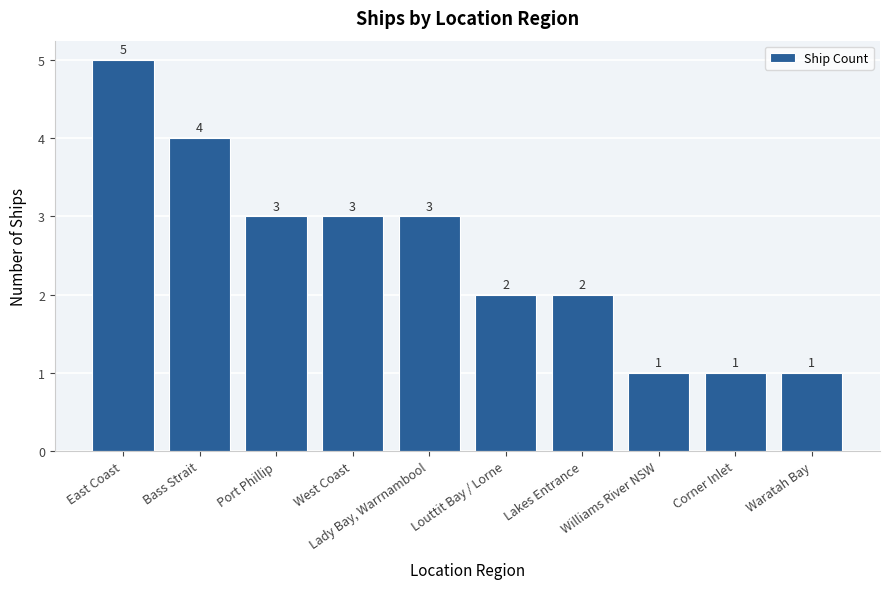

What is the change in value from West Coast to Louttit Bay / Lorne?

-1